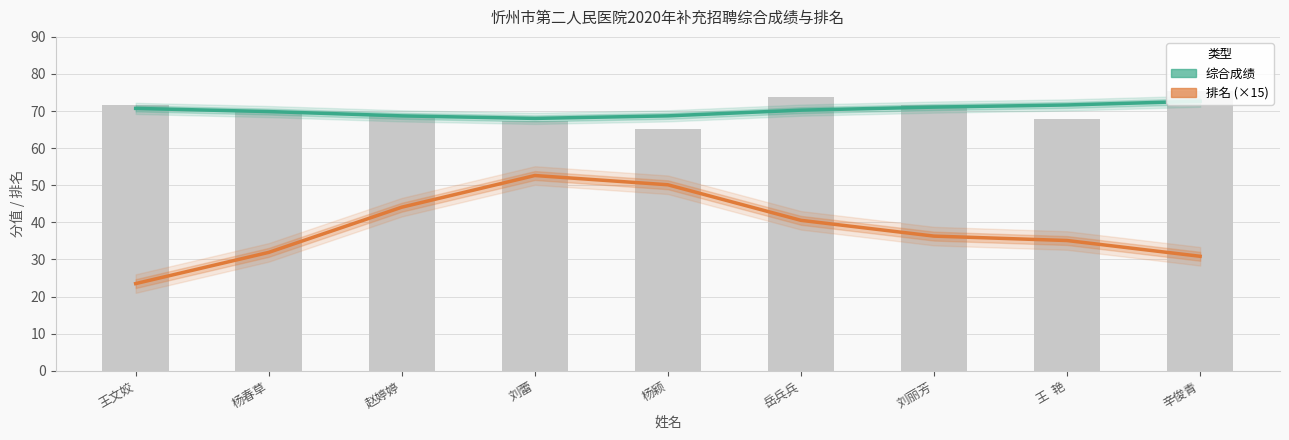

True or false: 综合成绩 has a value of 70.7 at 王文姣.

True